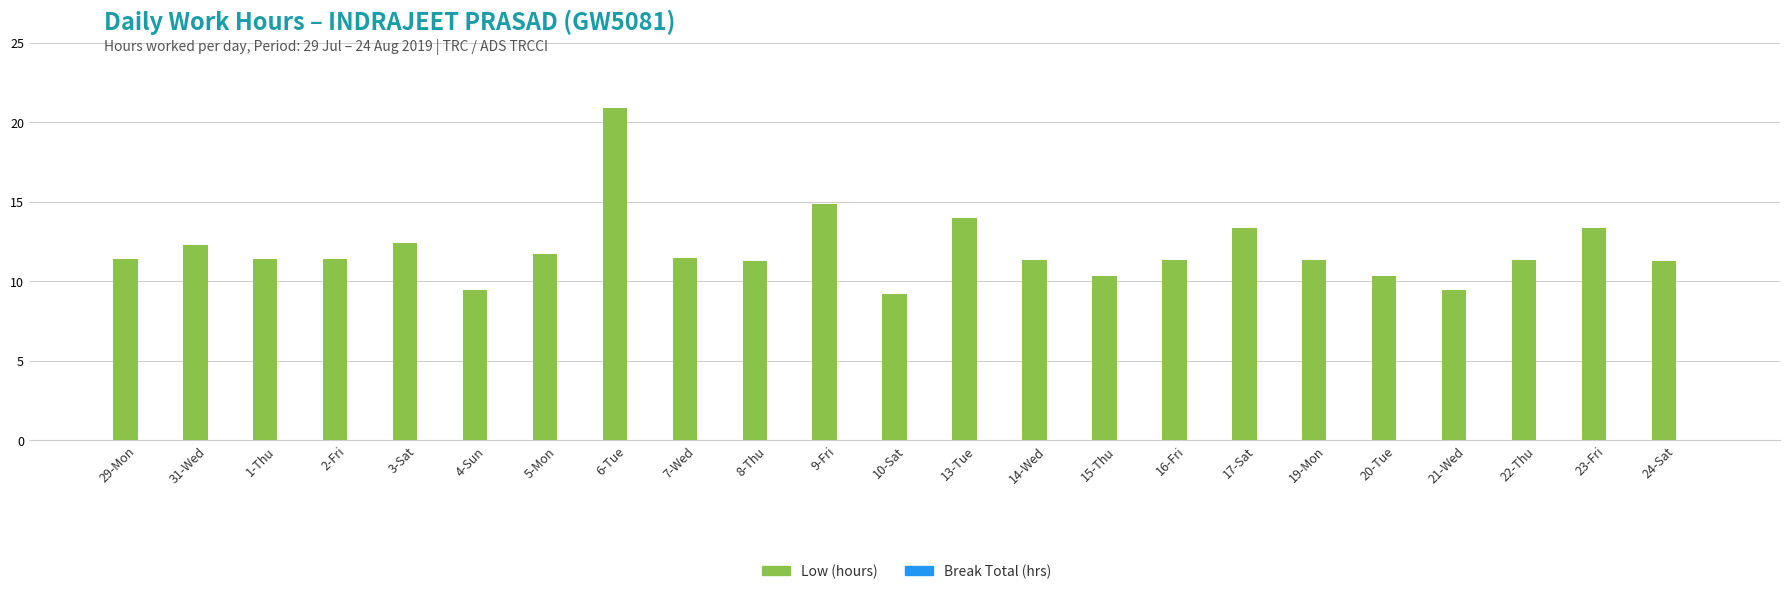

True or false: the data shows 11.3 at 8-Thu.

True